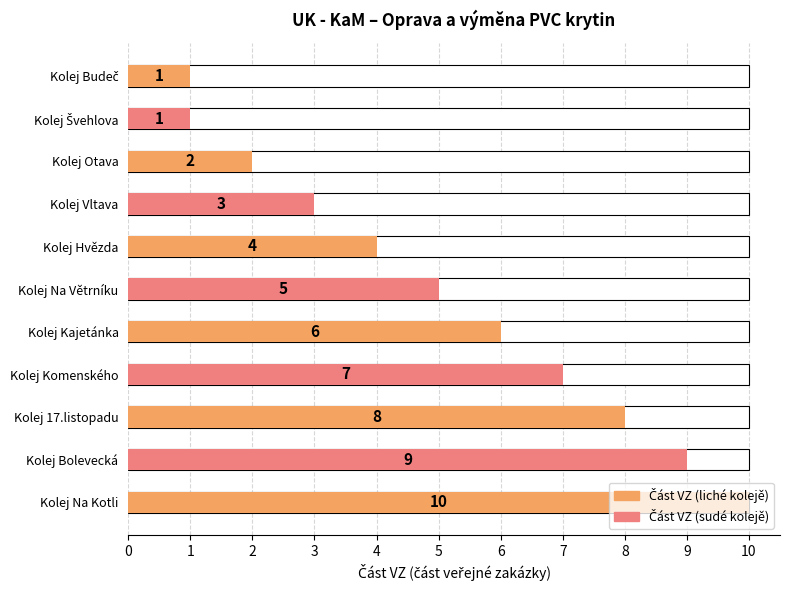

What is the difference between the maximum and minimum values?

9